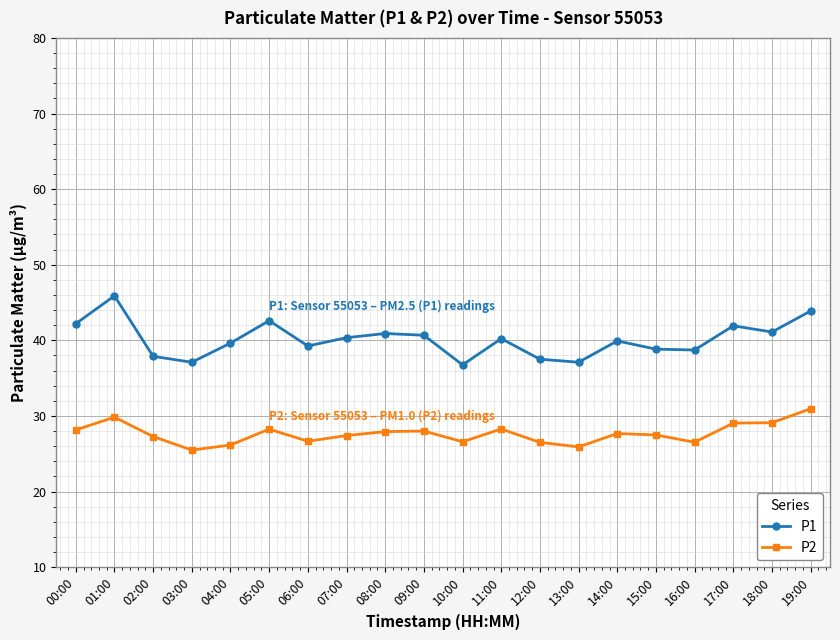

What is the value of the P1 point at the 5th from the left?

39.6